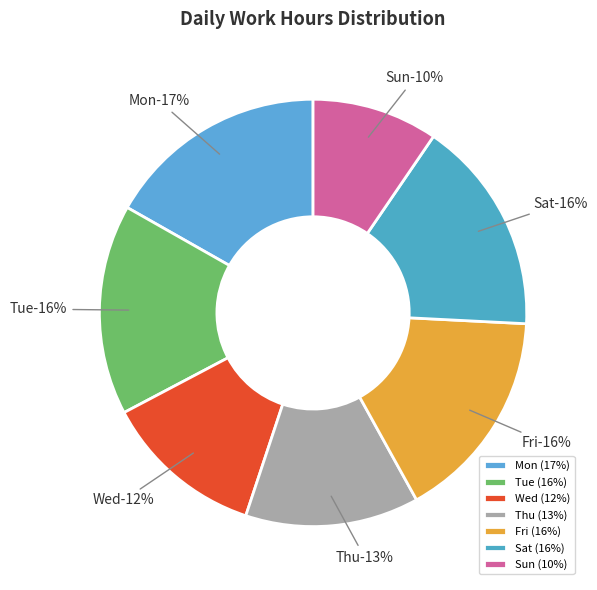

Is it true that 3/Wed is 15% of the pie?

False